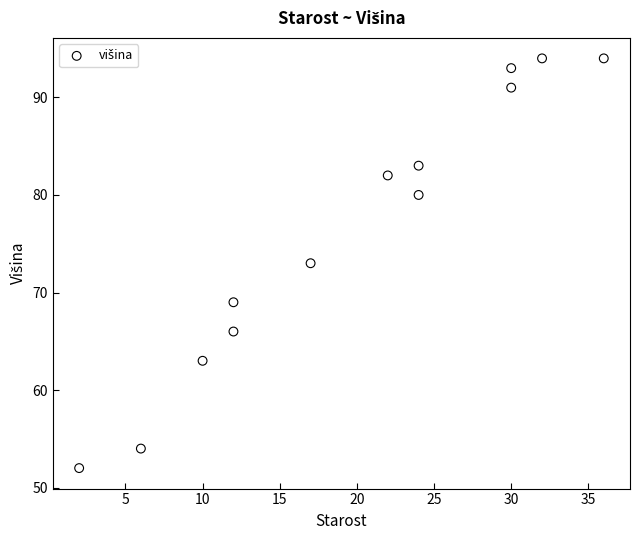

What is the range of X values (max minus min)?

34